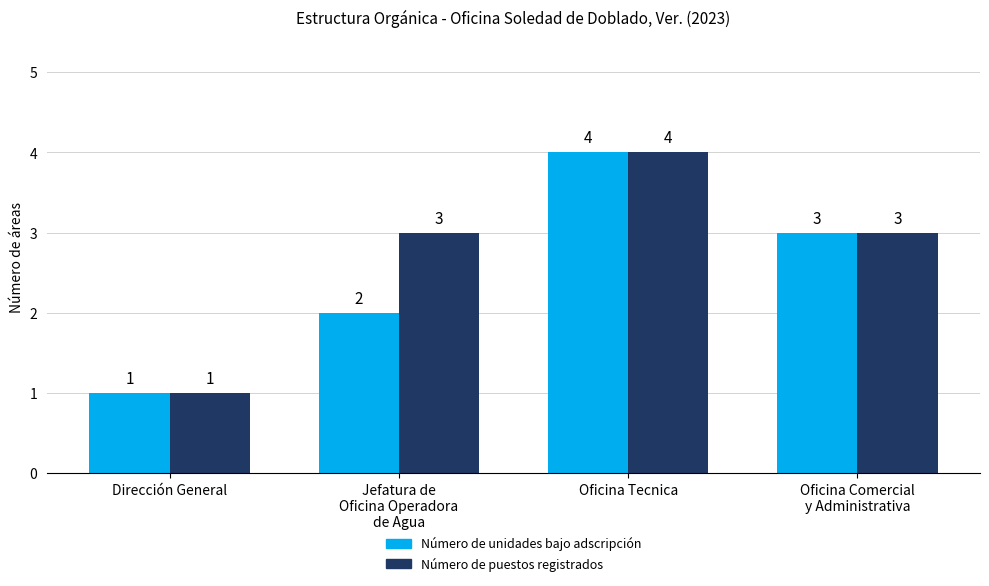

What value does the Número de unidades bajo adscripción series have at Dirección General?

1